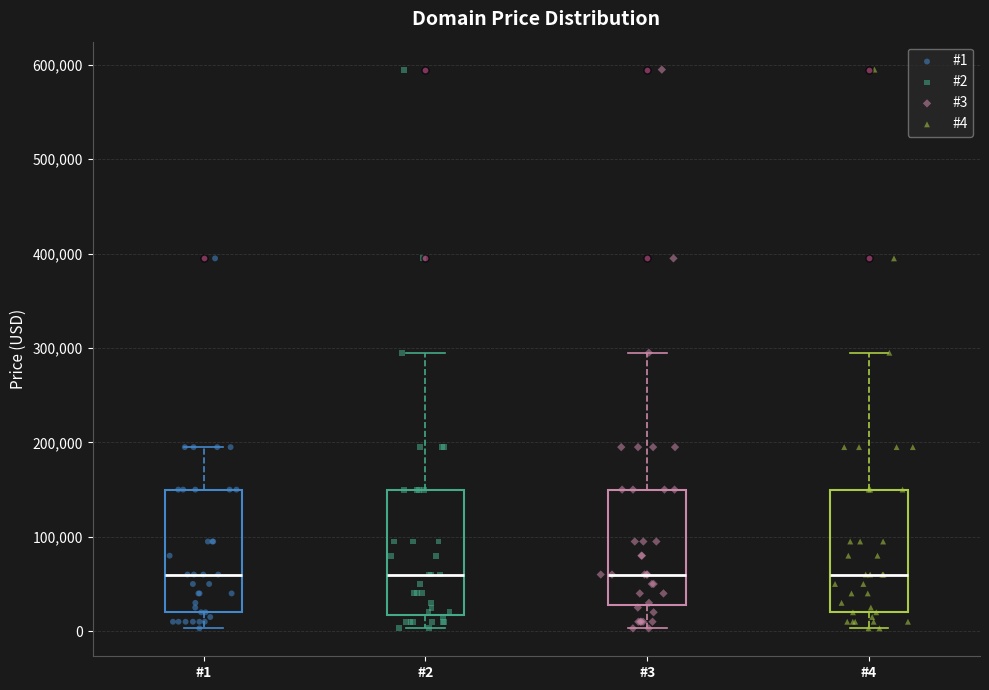

Where is the lower edge of the box for #1 on the y-axis? The values are not printed on the chart, so give them approximately, as read against the axis.

20000